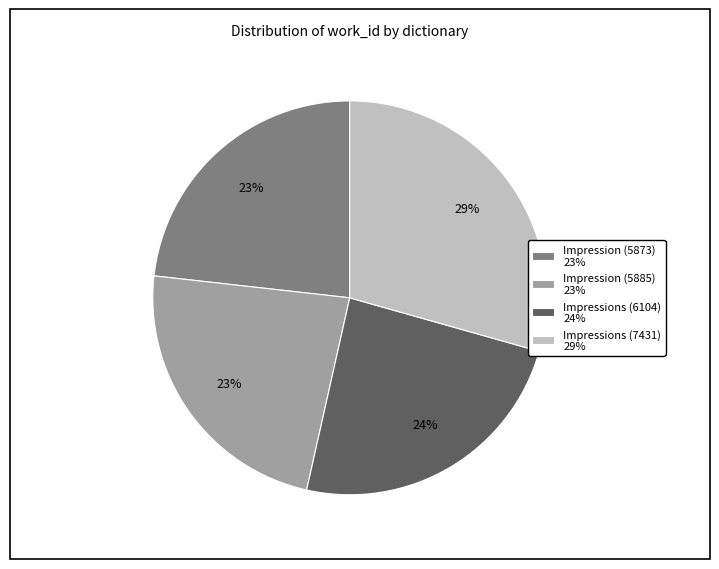

How many slices are in this pie chart?

4